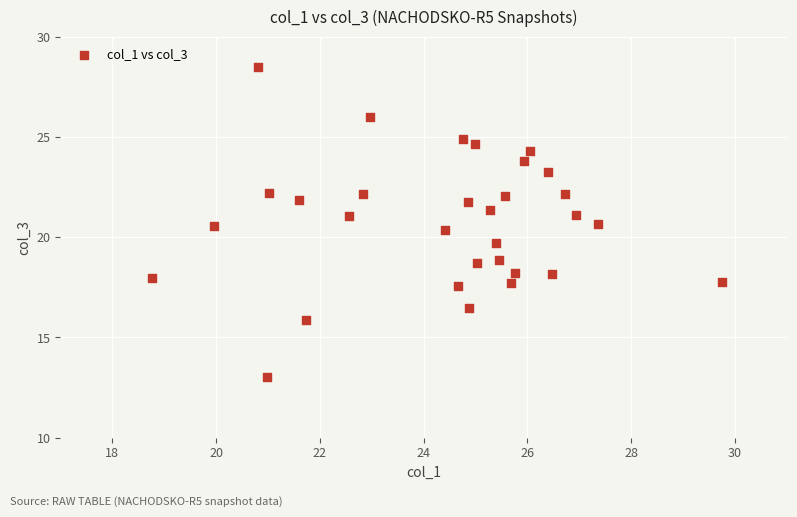

What is the range of Y values (max minus min)?

15.5